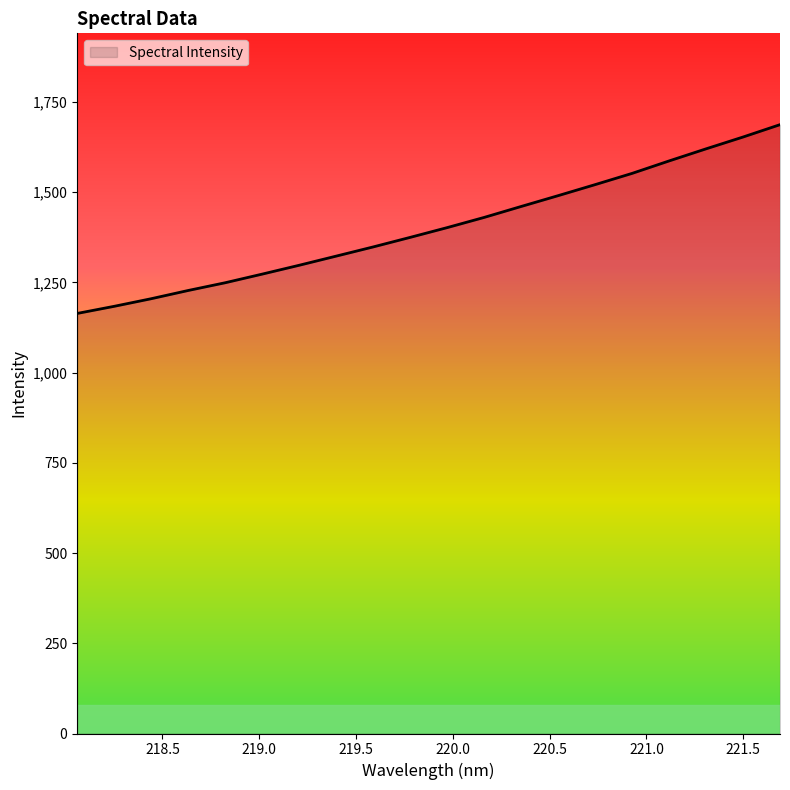

How many lines are shown in the chart?

1